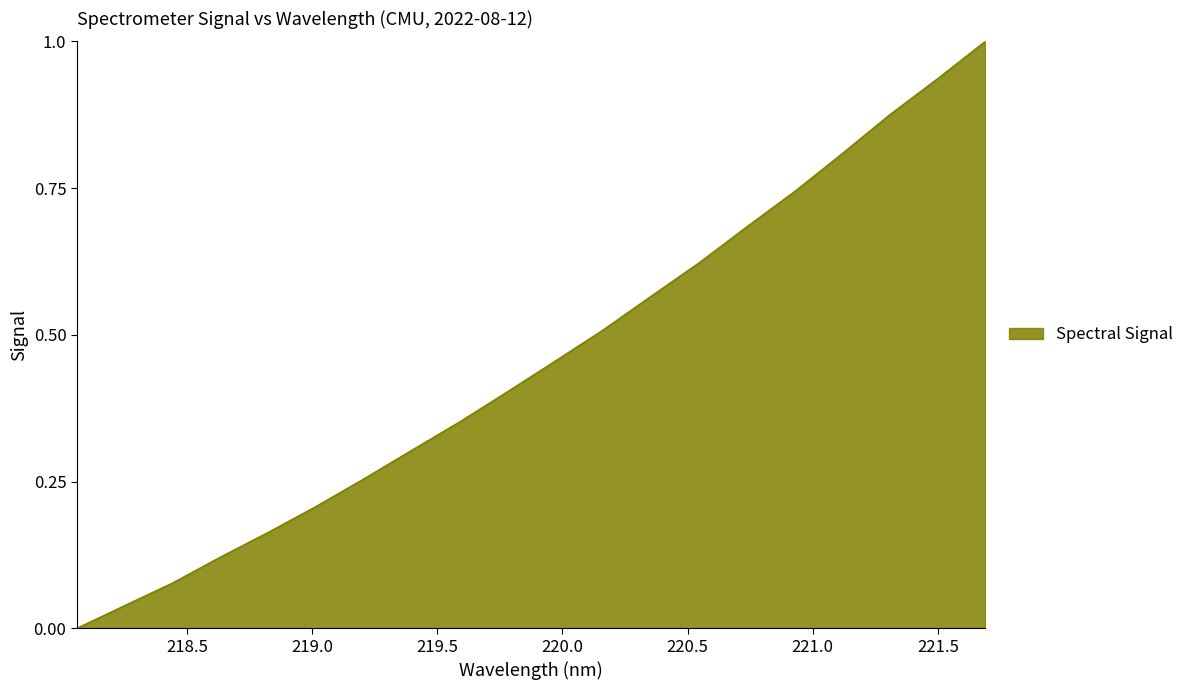

What is the greatest value displayed?

1.0